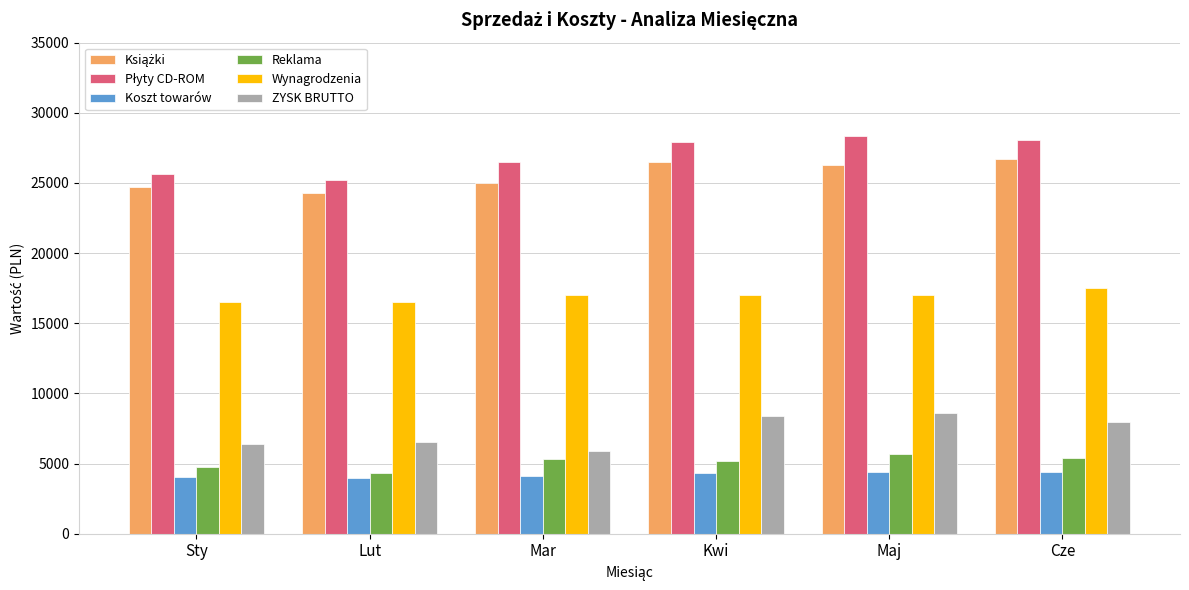

What is the smallest value displayed?

3956.0